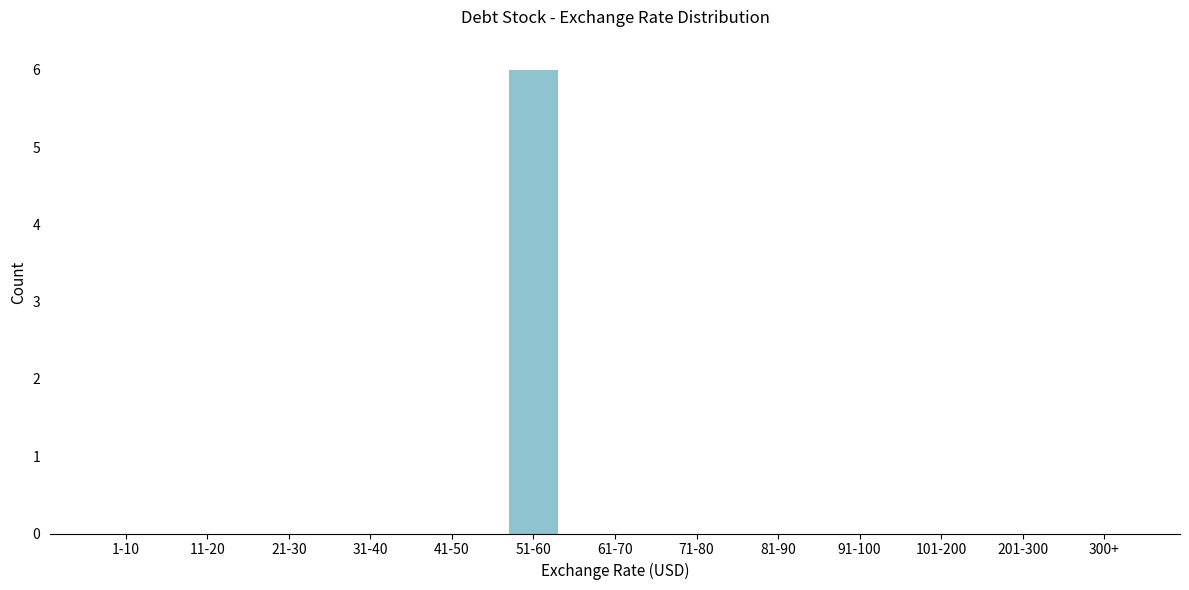

Reading left to right, what are all the values shown in this chart?

1-10=0	11-20=0	21-30=0	31-40=0	41-50=0	51-60=6	61-70=0	71-80=0	81-90=0	91-100=0	101-200=0	201-300=0	300+=0